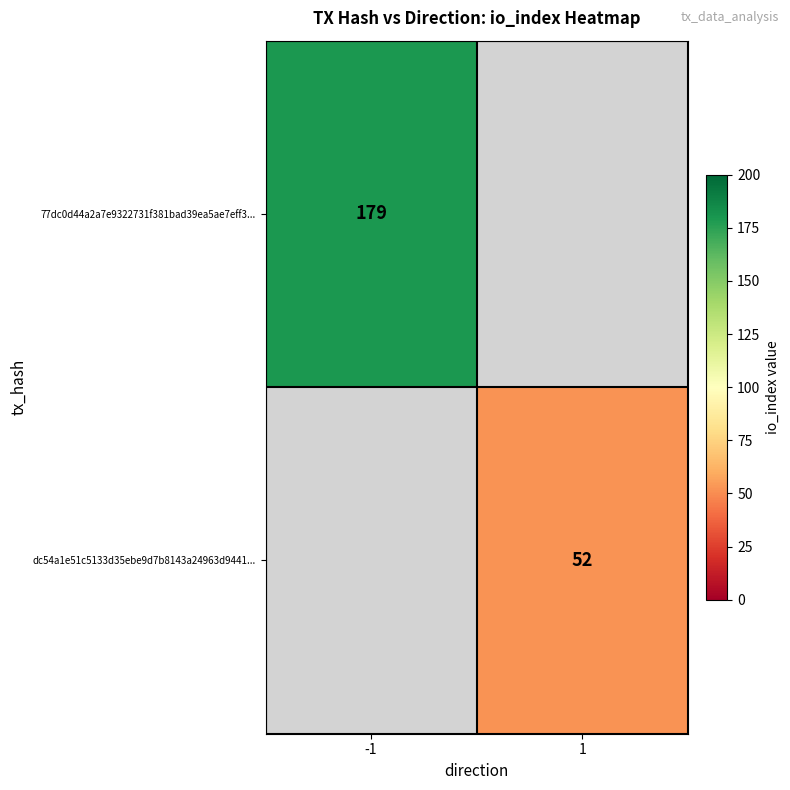

The 77dc0d44a2a7e9322731f381bad39ea5ae7eff3... series shows 179 at -1. True or false?

True